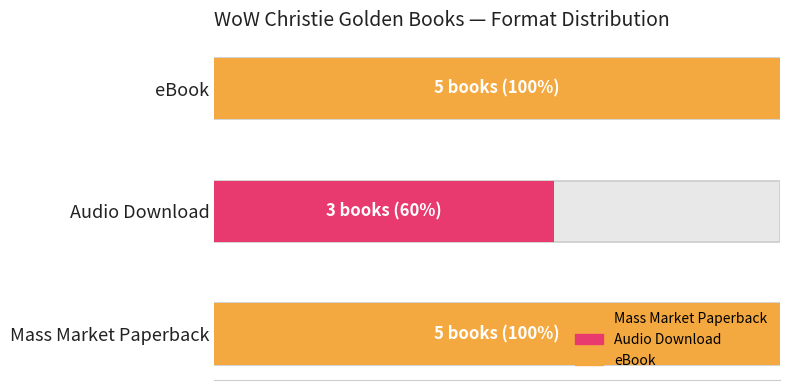

Does the chart contain stacked bars?

No